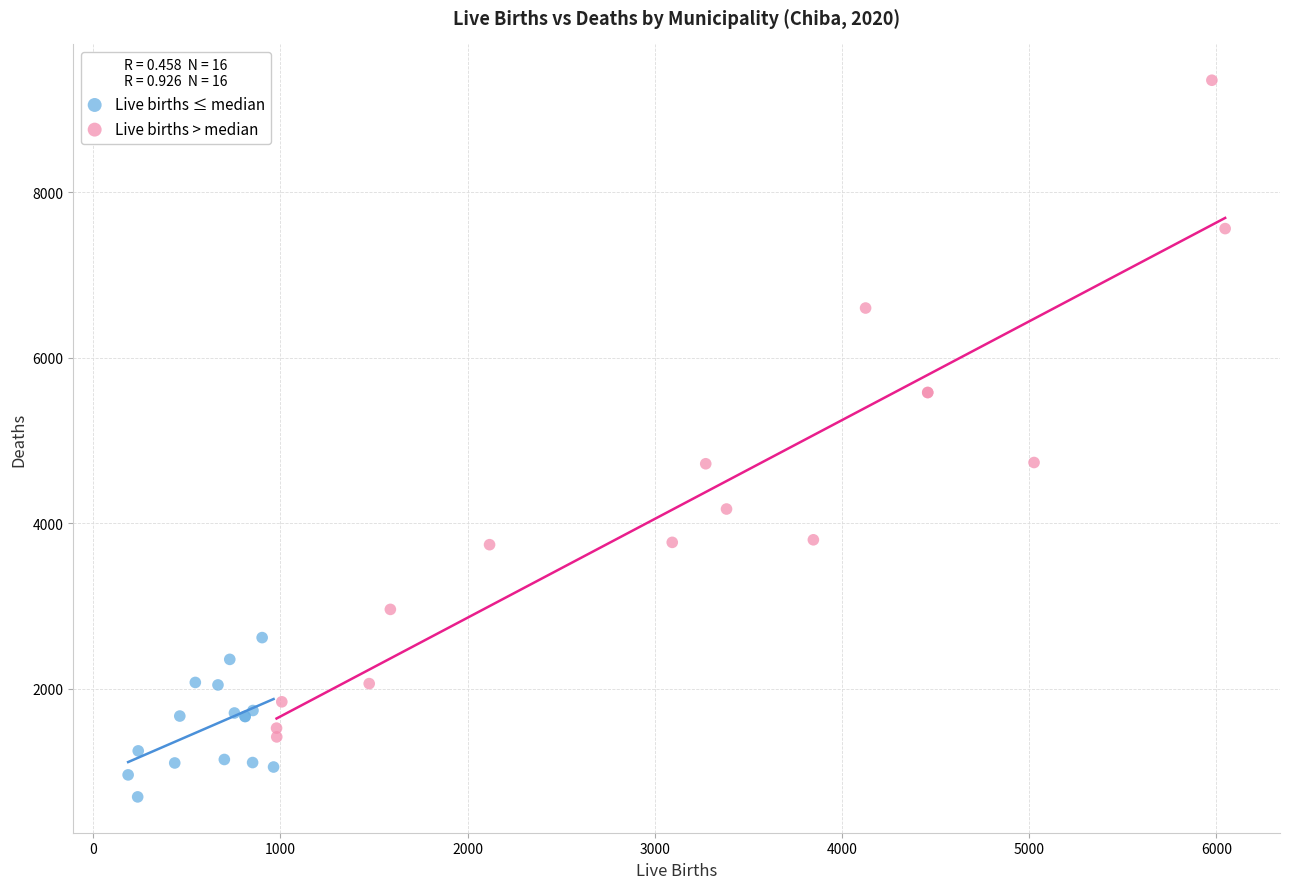

What are all the series names shown in the legend?

Live births ≤ median, Live births > median